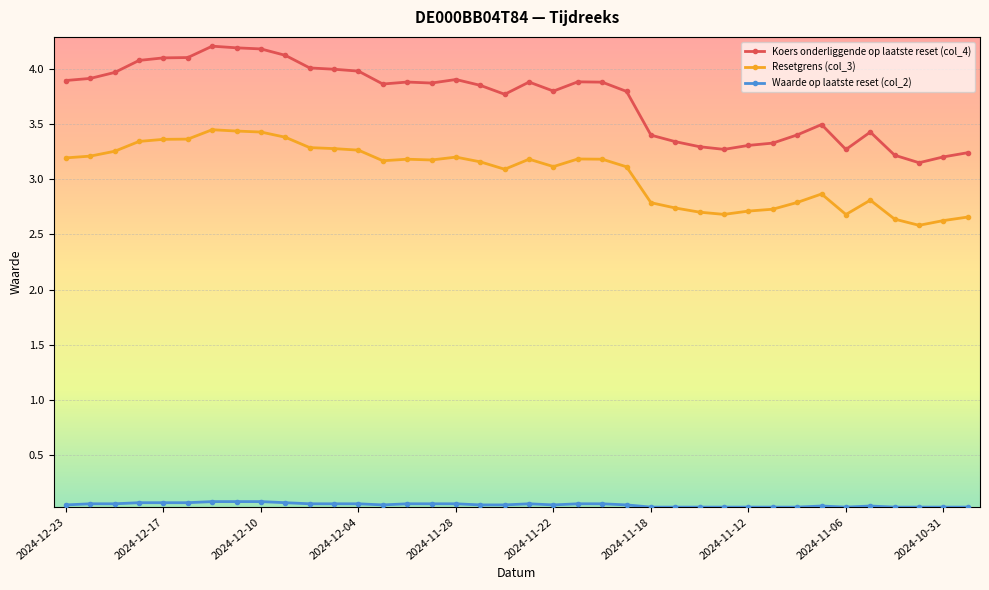

What is the minimum value for Resetgrens (col_3)?

2.6